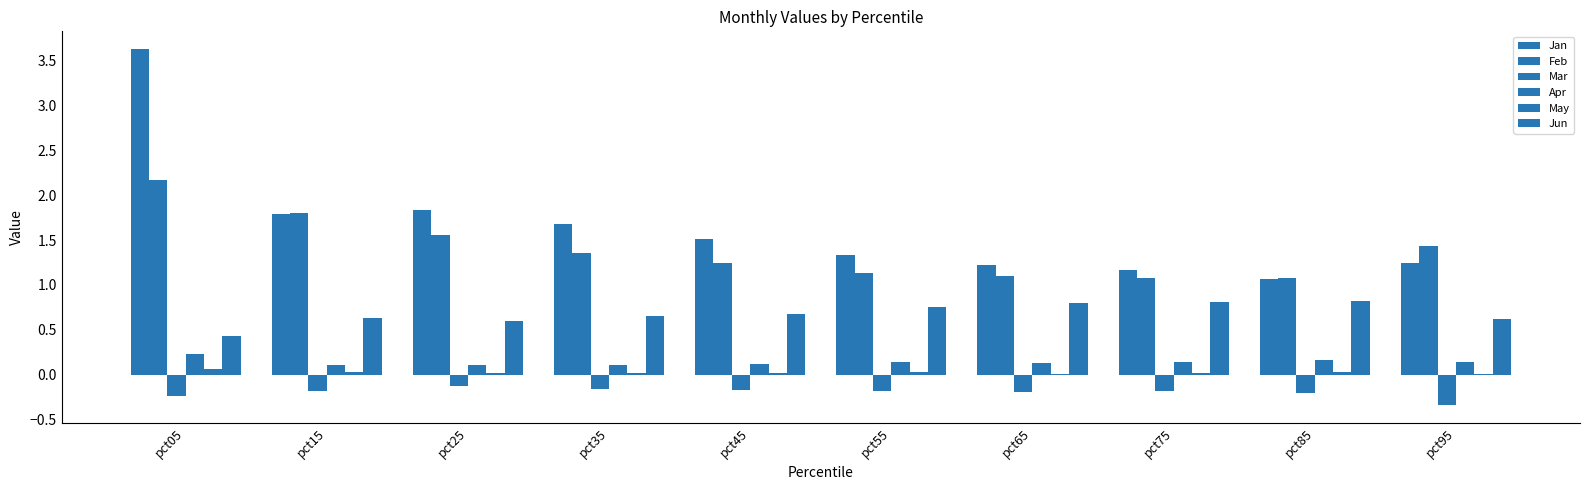

Which series has the largest total across all categories?

Jan